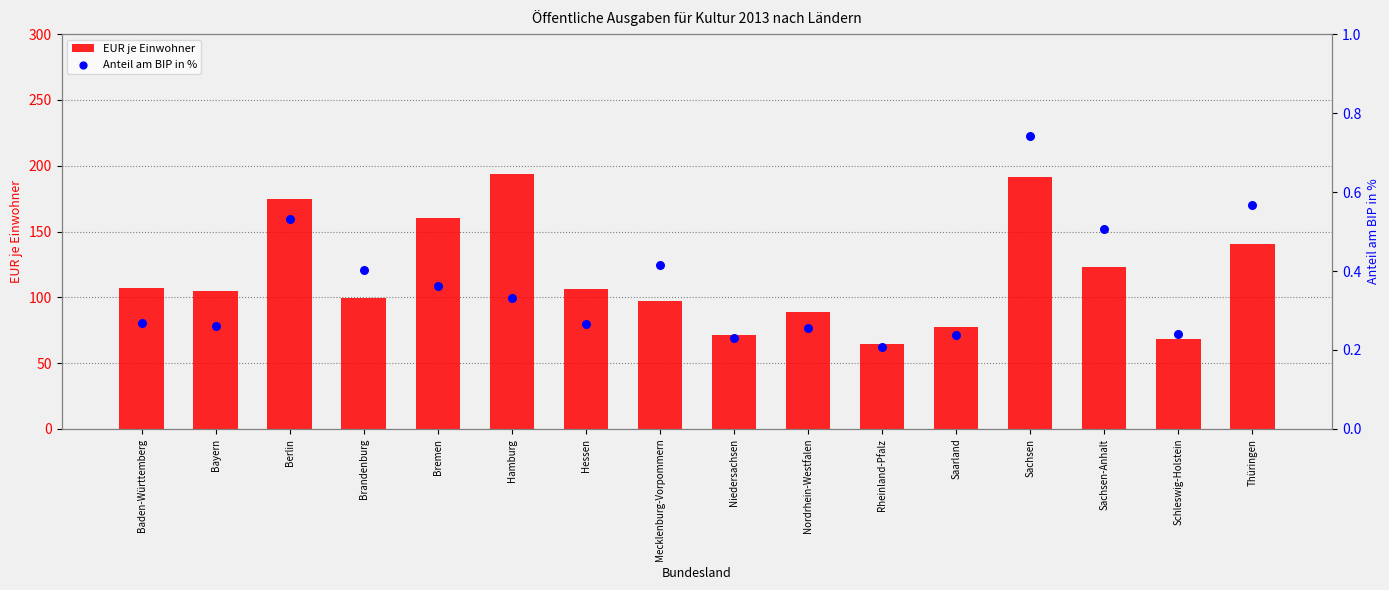

At how many categories does at least one series exceed 130?

5